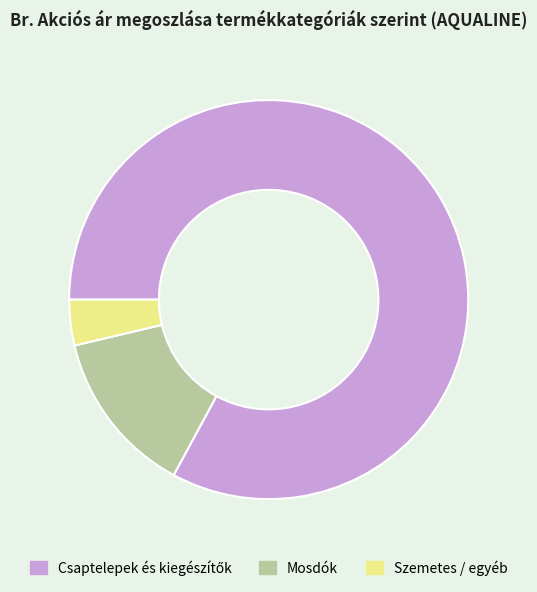

Is there a majority slice in this chart?

Yes